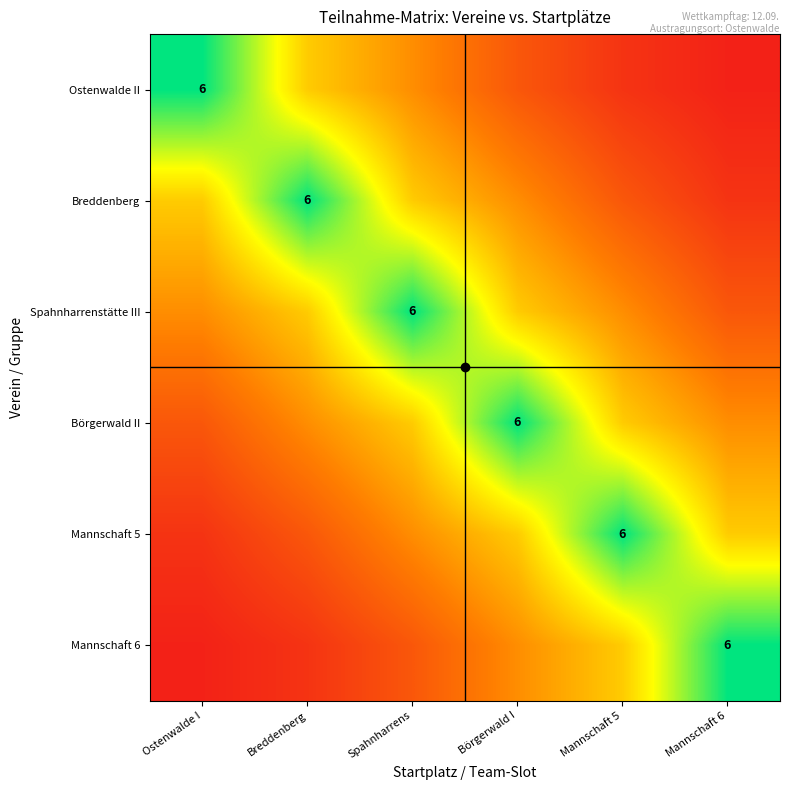

At which category does the chart reach its minimum across all series?

Mannschaft 6